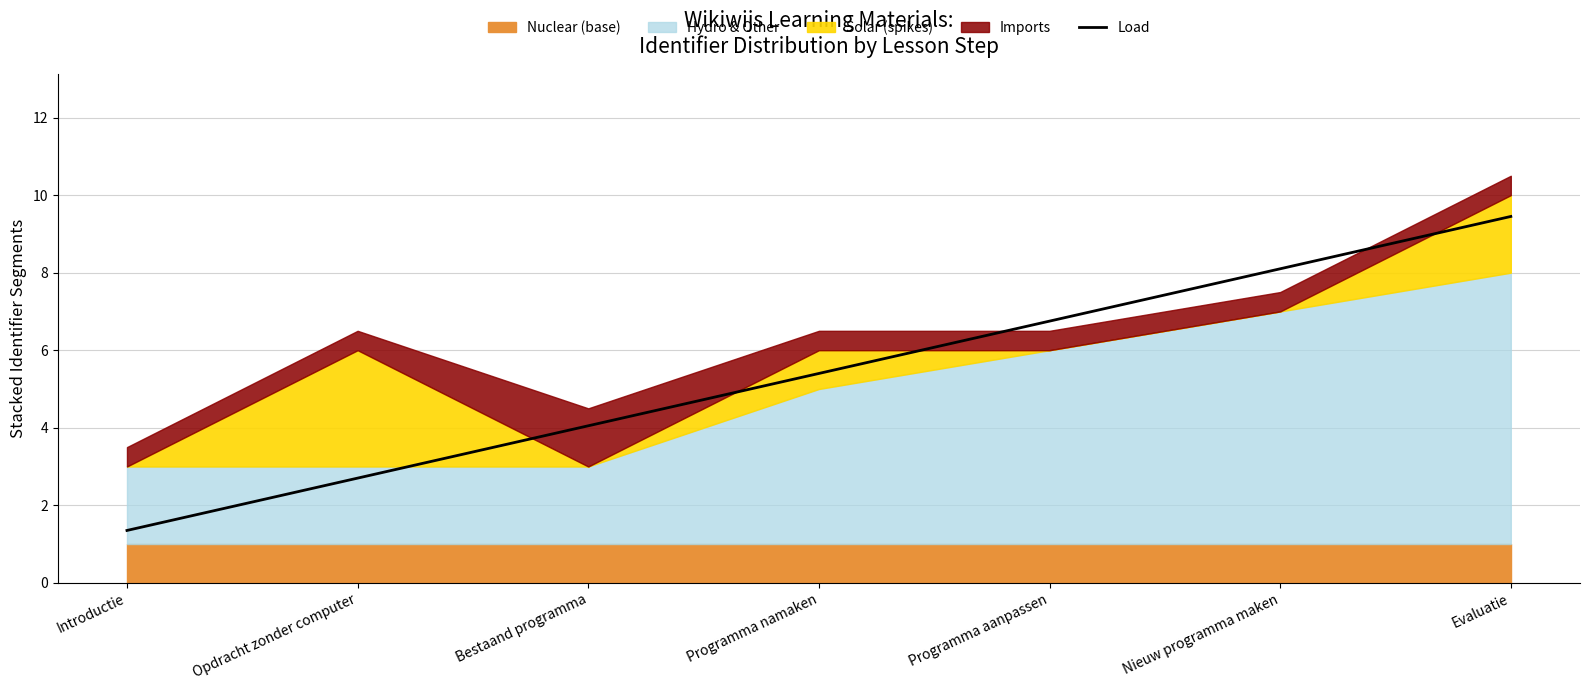

Reading left to right, what are all the values shown in this chart?

Introductie=1.4	Opdracht zonder computer=2.7	Bestaand programma=4.0	Programma namaken=5.4	Programma aanpassen=6.8	Nieuw programma maken=8.1	Evaluatie=9.5